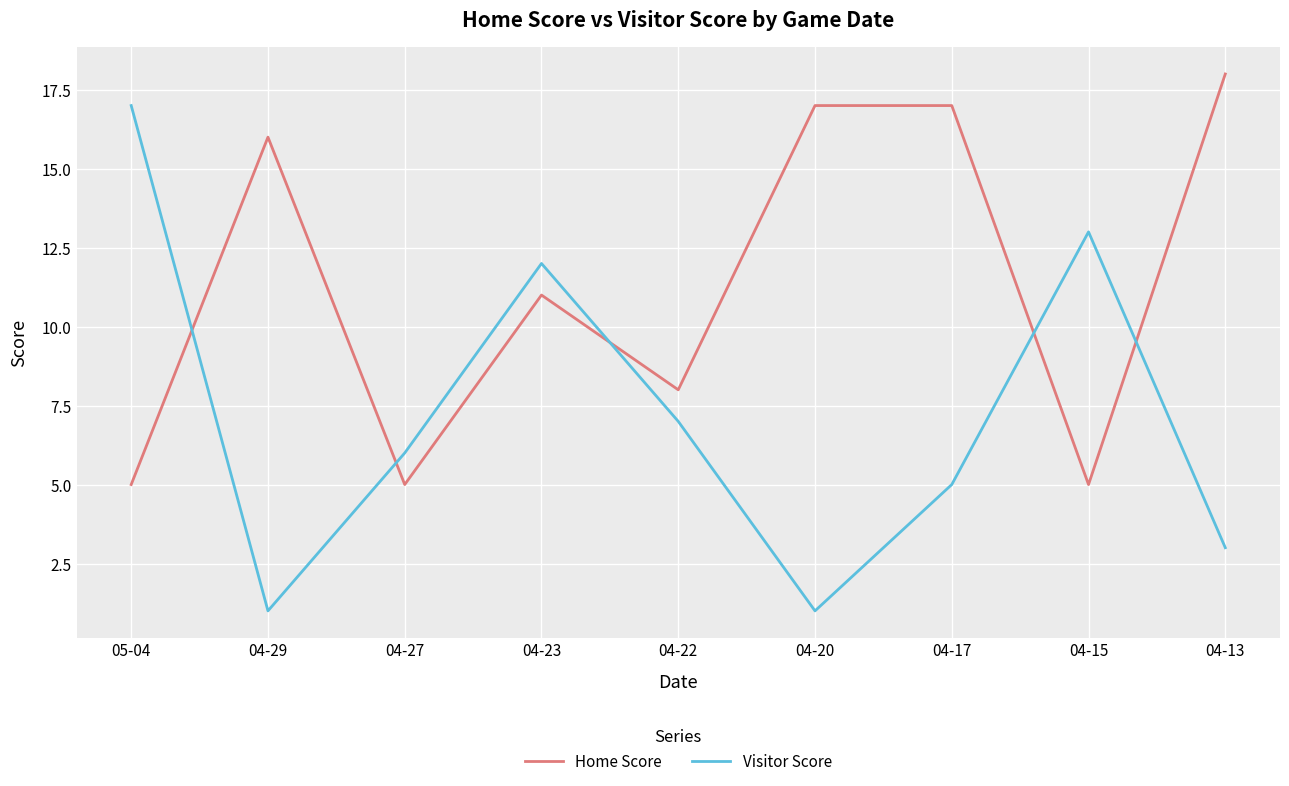

After their last crossing, which series has the higher values: Home Score or Visitor Score?

Home Score